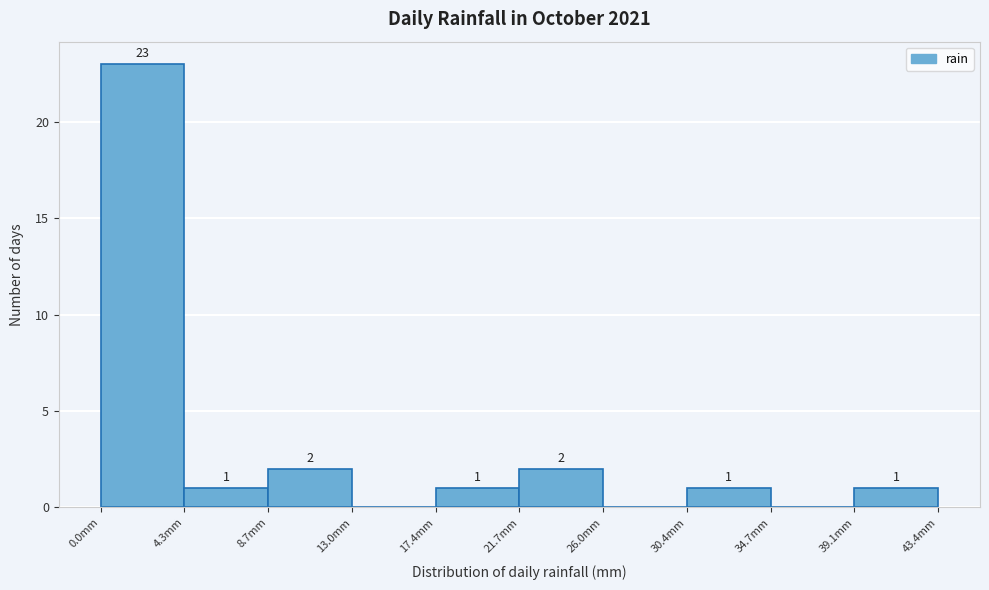

Over which range of the x-axis is the bar tallest?

0.0 to 4.5